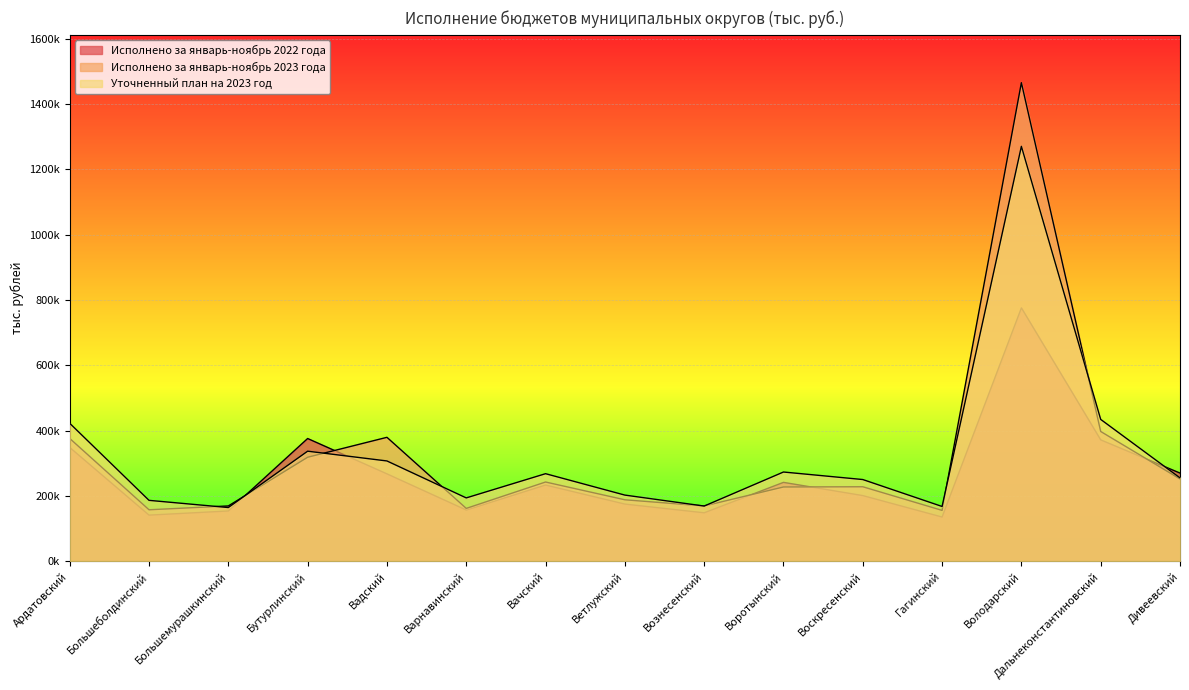

Between Дальнеконстантиновский and Дивеевский, which series saw the biggest shift?

Уточненный план на 2023 год